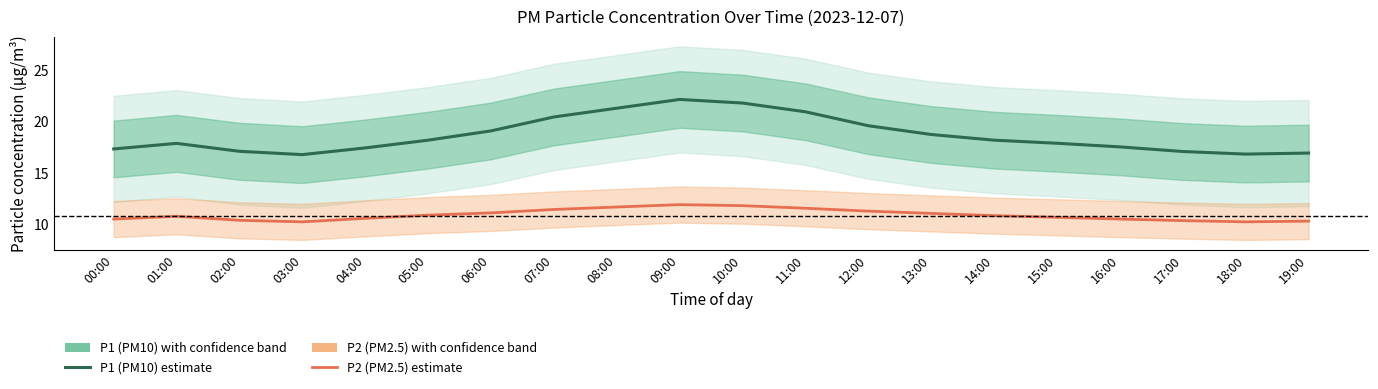

What is the difference between the maximum and minimum values in the P2 (PM2.5) series?

1.7